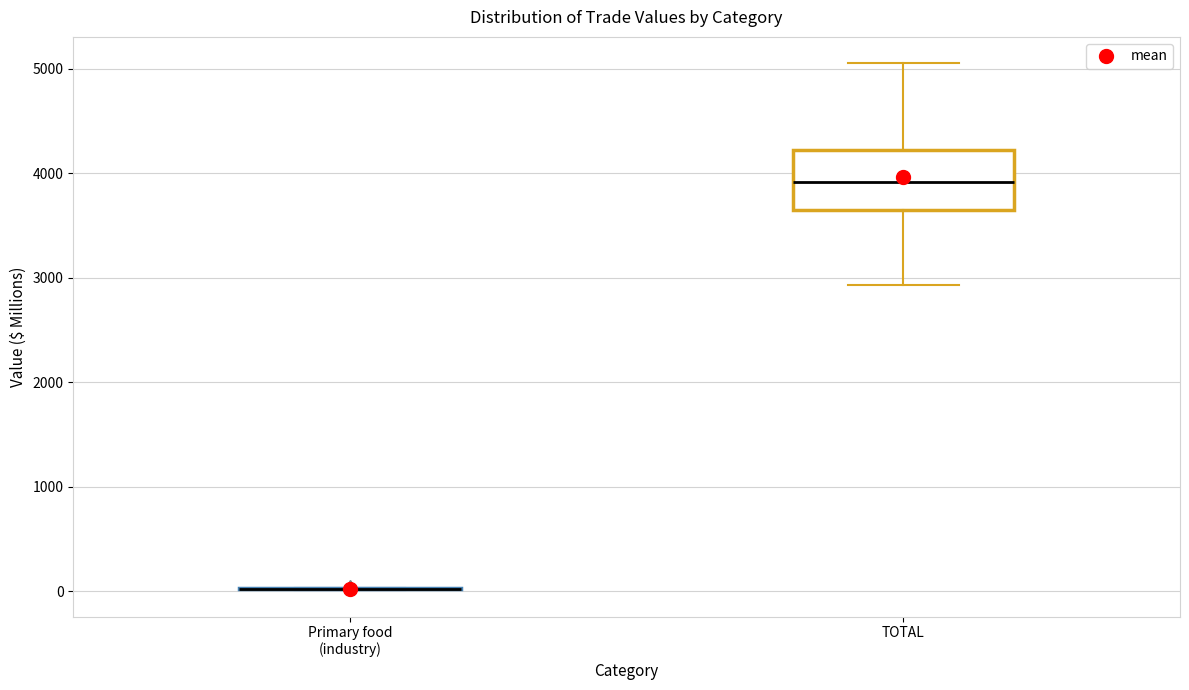

Reading left to right, transcribe this box plot: for each box, give where its median line is, the range the box spans, and where its two whiskers end, as read against the y-axis. The values are not printed on the chart, so give them approximately, as read against the axis.

Primary food (industry): box collapsed to a line at 0, whiskers 0 to 0
TOTAL: median 3900, box 3600 to 4200, whiskers 2900 to 5100